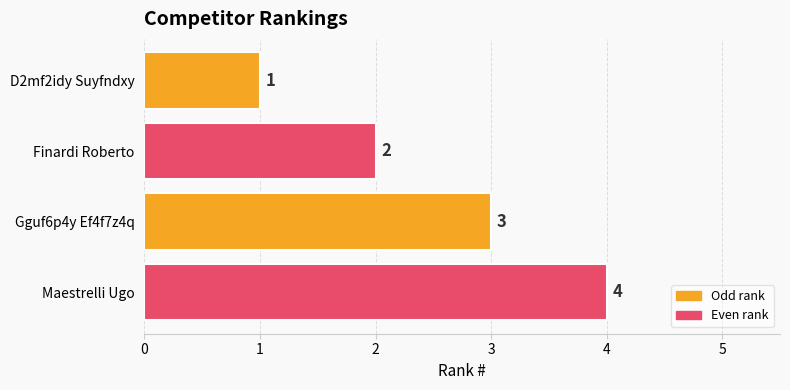

Count the values in the range 2 to 4.

3